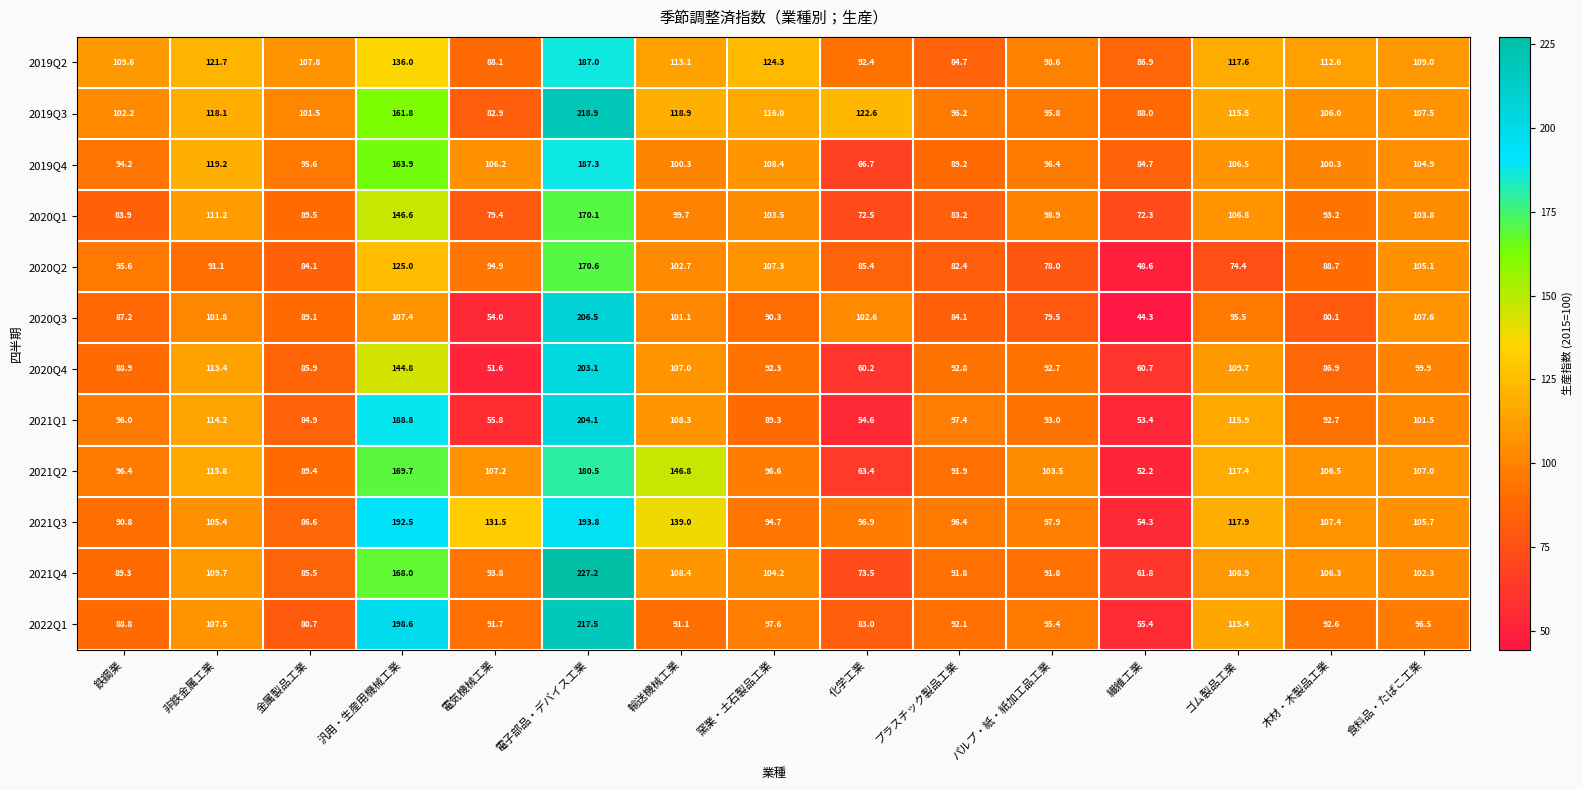

Which series has the largest total across all categories?

2019Q3